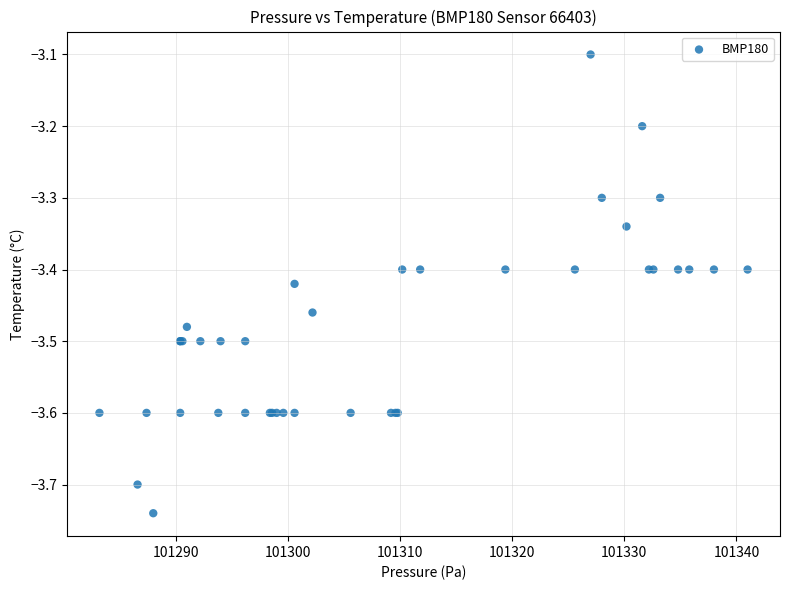

What Y value in the scatter plot is closest to -3?

-3.1